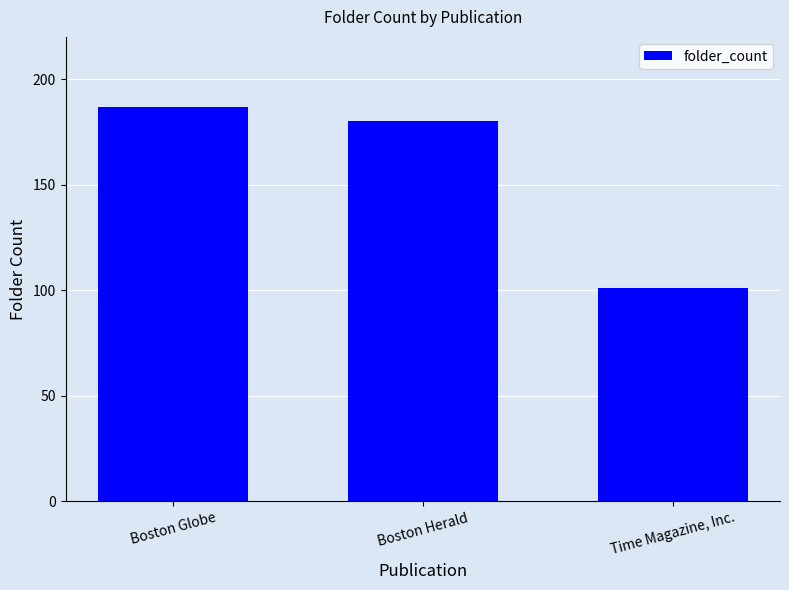

What position from the right is Boston Herald?

2